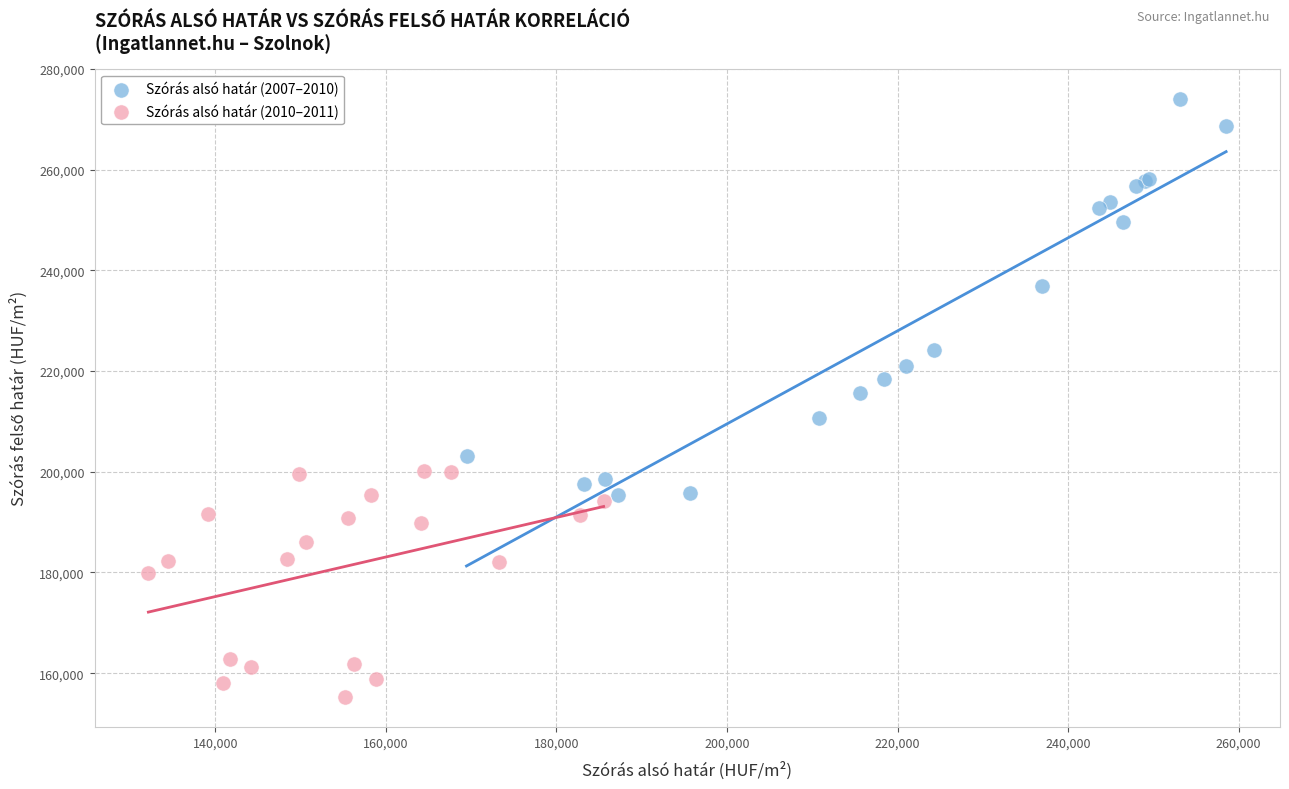

Which series reaches the maximum Y coordinate?

Szórás alsó határ (2007–2010)